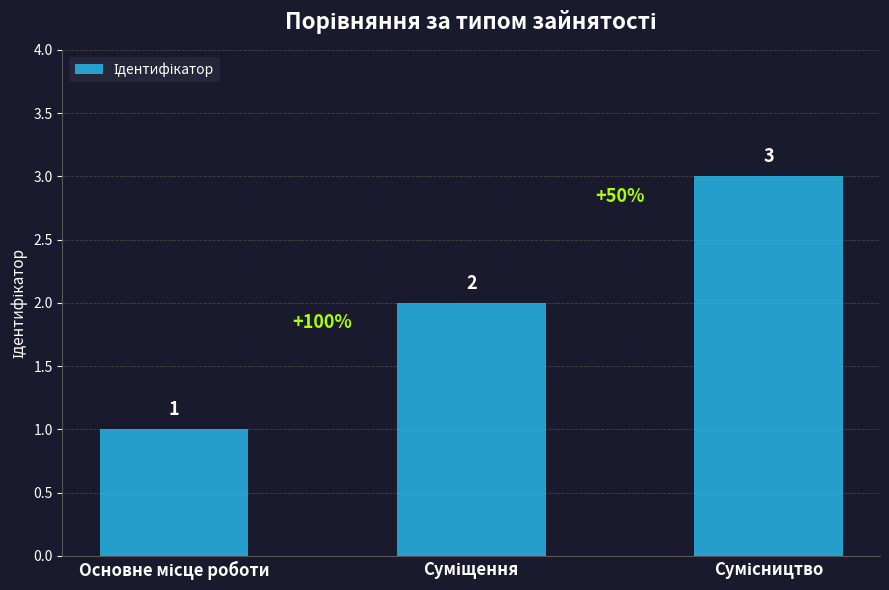

What is the value of the 1st bar from the left?

1